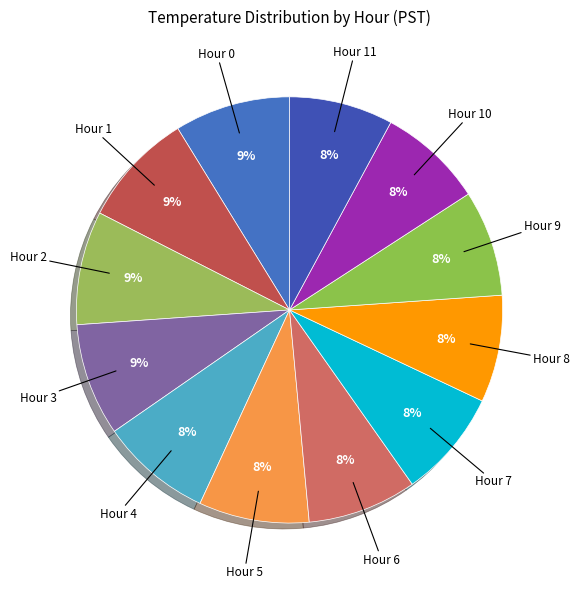

Which slice is the smallest?

Hour 11